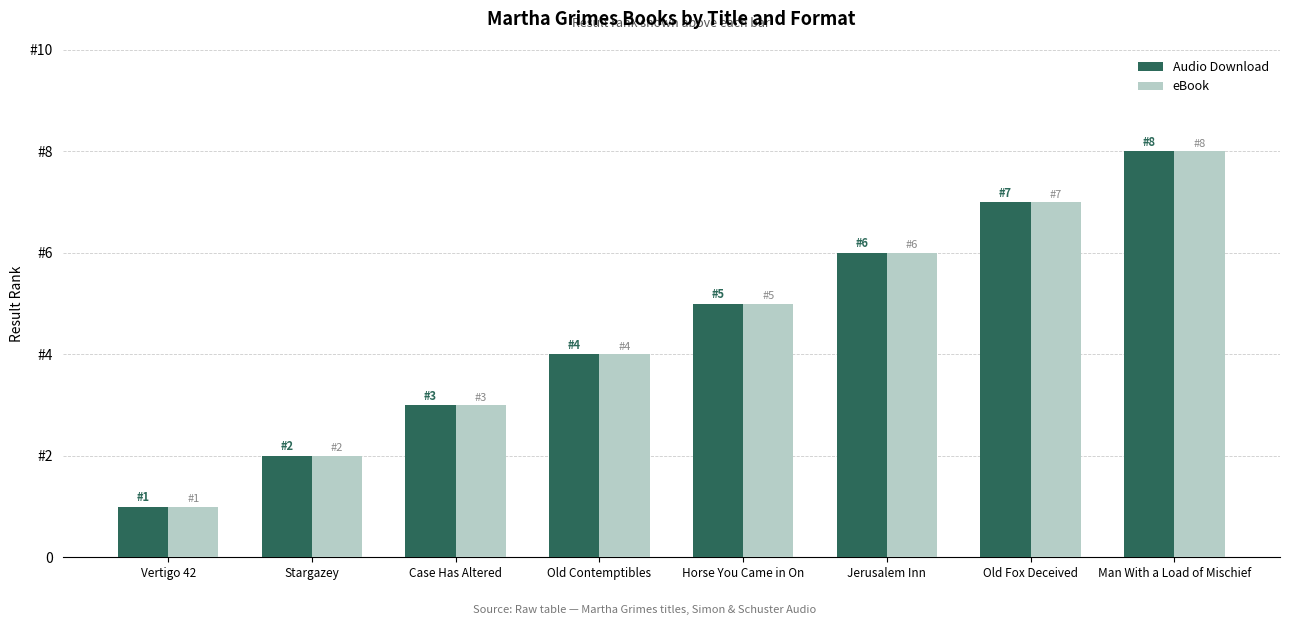

Is it true that eBook equals 2 at Man With a Load of Mischief?

False